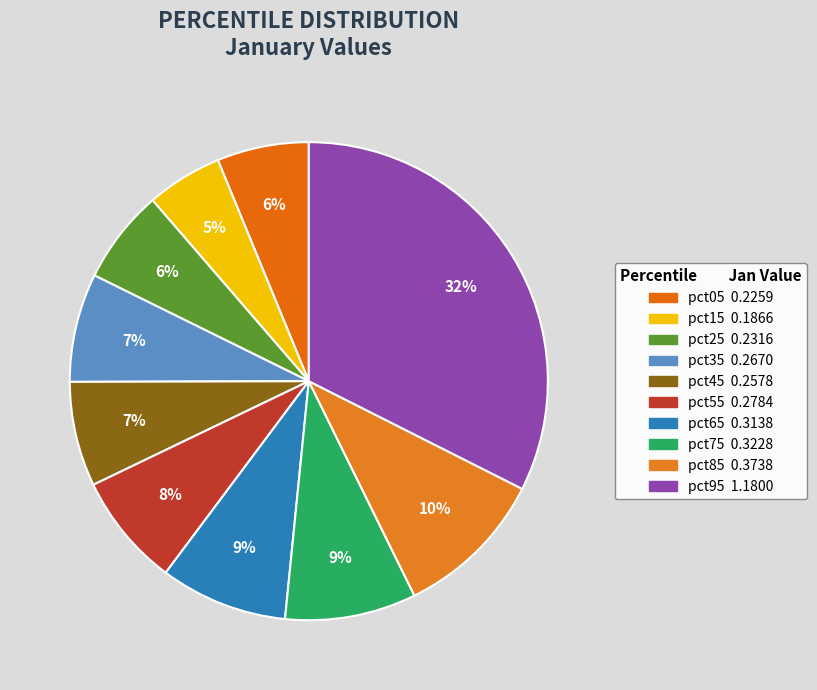

Do pct05 and pct15 together represent more than half of the pie?

No